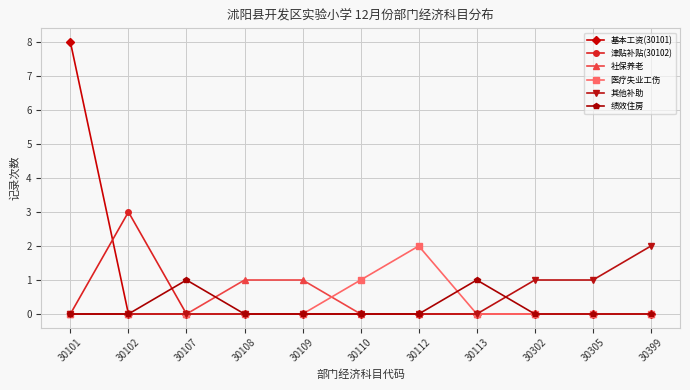

How many 医疗失业工伤 values are between 0 and 1?

10